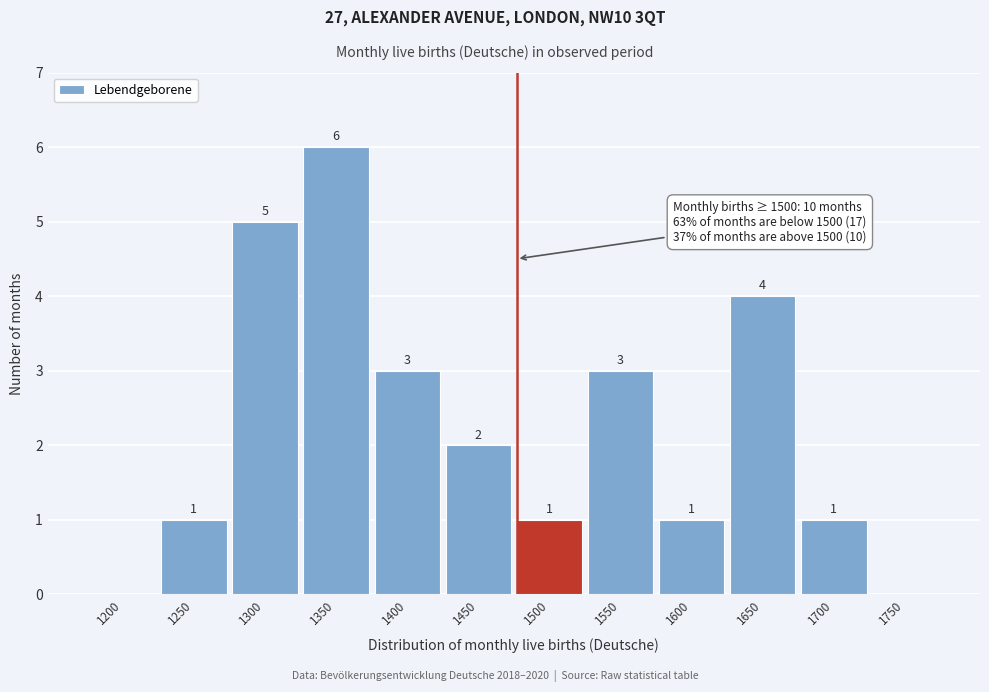

Reading left to right, extract all data points from this chart.

1200=0	1250=1	1300=5	1350=6	1400=3	1450=2	1500=1	1550=3	1600=1	1650=4	1700=1	1750=0